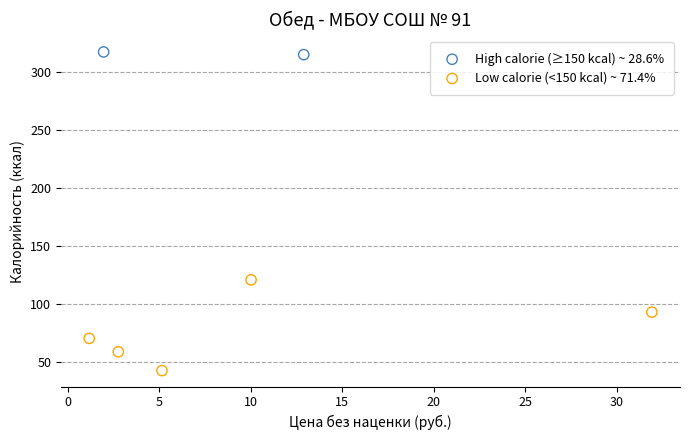

What are all the series names shown in the legend?

High calorie (≥150 kcal) ~ 28.6%, Low calorie (<150 kcal) ~ 71.4%